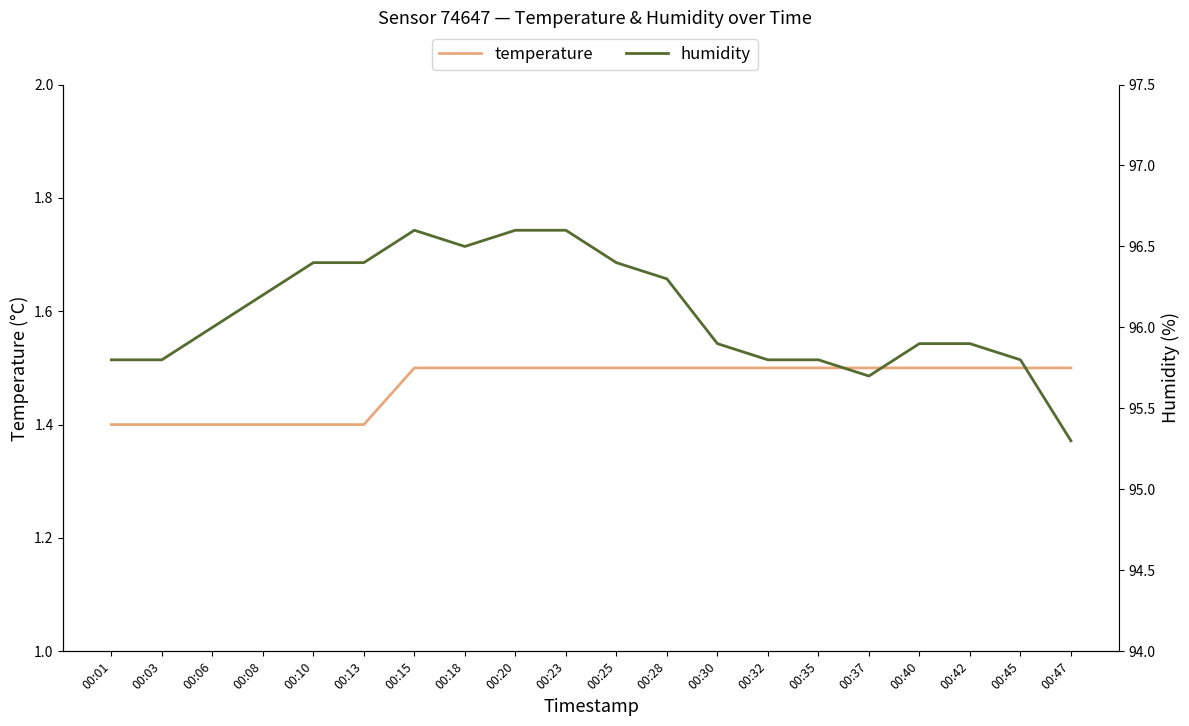

What is the value of the temperature point at the 17th from the left?

1.5